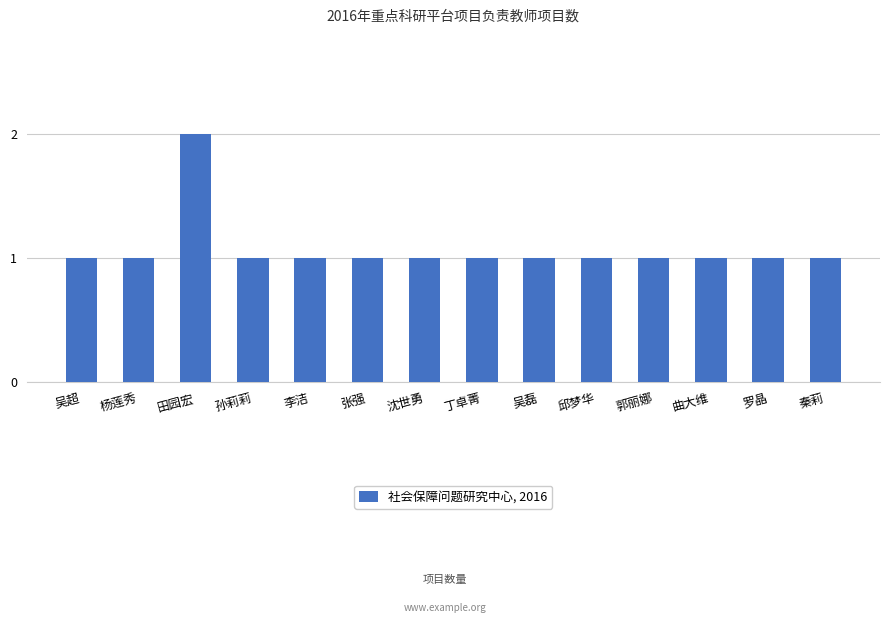

How many distinct data groups are displayed?

1